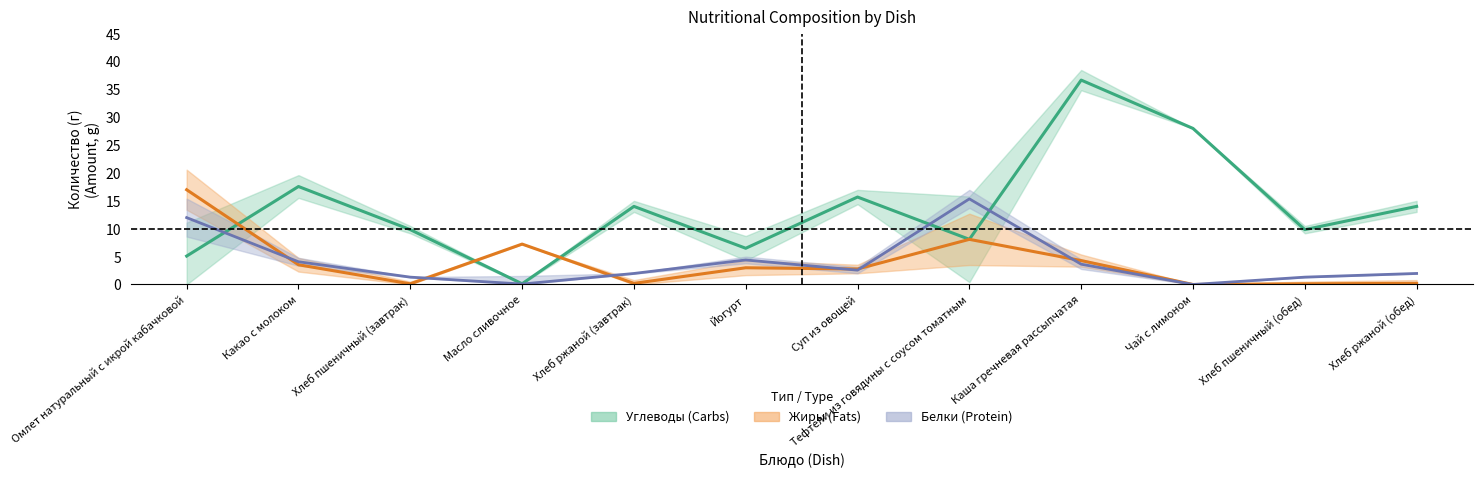

Where is the first local minimum for Белки?

Масло сливочное